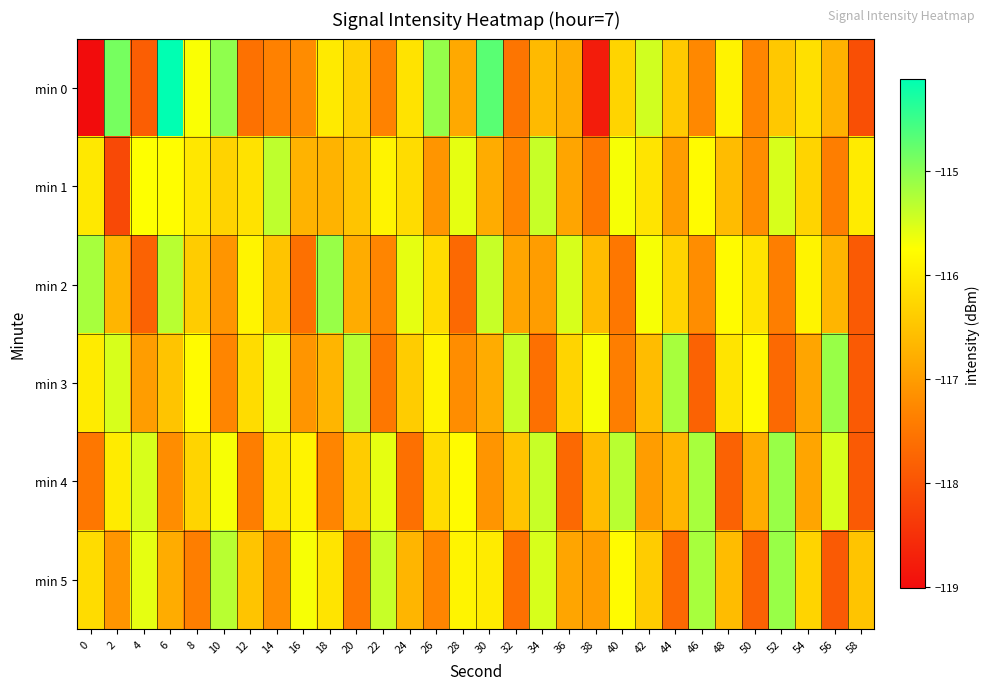

Reading right to left, list all the values displayed in this chart.

min 0: 58=-118.1	56=-116.7	54=-116.1	52=-116.4	50=-117.3	48=-115.9	46=-117.3	44=-116.4	42=-115.5	40=-116.3	38=-118.8	36=-116.8	34=-116.6	32=-117.5	30=-114.7	28=-116.8	26=-115.1	24=-116.1	22=-117.3	20=-116.3	18=-116.0	16=-117.2	14=-117.4	12=-117.6	10=-115.0	8=-115.7	6=-114.1	4=-117.9	2=-114.9	0=-119.0
min 1: 58=-116.0	56=-117.4	54=-116.3	52=-115.5	50=-117.2	48=-116.6	46=-115.8	44=-117.0	42=-116.1	40=-115.7	38=-117.5	36=-116.9	34=-115.4	32=-117.3	30=-116.8	28=-115.6	26=-117.1	24=-116.2	22=-115.9	20=-116.5	18=-116.7	16=-116.7	14=-115.3	12=-116.1	10=-116.3	8=-116.1	6=-115.8	4=-115.8	2=-118.1	0=-116.0
min 2: 58=-117.9	56=-116.7	54=-115.9	52=-117.4	50=-116.1	48=-115.8	46=-117.2	44=-116.3	42=-115.7	40=-117.5	38=-116.6	36=-115.5	34=-117.0	32=-116.9	30=-115.4	28=-117.7	26=-116.2	24=-115.6	22=-117.3	20=-116.8	18=-115.1	16=-117.6	14=-116.5	12=-115.9	10=-117.1	8=-116.4	6=-115.3	4=-117.8	2=-116.7	0=-115.2
min 3: 58=-117.9	56=-115.1	54=-116.9	52=-117.7	50=-115.8	48=-116.1	46=-117.8	44=-115.2	42=-116.6	40=-117.4	38=-115.7	36=-116.3	34=-117.6	32=-115.4	30=-116.8	28=-117.2	26=-115.9	24=-116.4	22=-117.5	20=-115.3	18=-116.7	16=-117.1	14=-115.6	12=-116.2	10=-117.3	8=-115.8	6=-116.5	4=-117.0	2=-115.5	0=-116.0
min 4: 58=-117.9	56=-115.5	54=-116.9	52=-115.1	50=-116.8	48=-117.8	46=-115.2	44=-116.7	42=-117.0	40=-115.3	38=-116.6	36=-117.7	34=-115.4	32=-116.5	30=-117.1	28=-115.8	26=-116.2	24=-117.6	22=-115.6	20=-116.4	18=-117.3	16=-115.9	14=-116.1	12=-117.4	10=-115.7	8=-116.3	6=-117.2	4=-115.5	2=-116.0	0=-117.5
min 5: 58=-116.5	56=-117.9	54=-116.3	52=-115.1	50=-117.8	48=-116.6	46=-115.2	44=-117.7	42=-116.4	40=-115.8	38=-117.0	36=-116.9	34=-115.5	32=-117.6	30=-116.0	28=-115.9	26=-117.3	24=-116.7	22=-115.4	20=-117.5	18=-116.1	16=-115.7	14=-117.2	12=-116.5	10=-115.3	8=-117.4	6=-116.8	4=-115.6	2=-117.1	0=-116.2